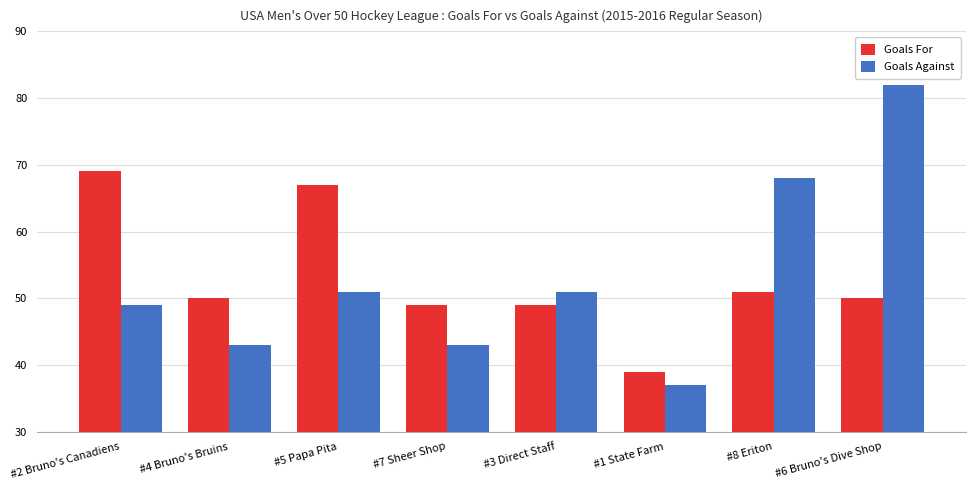

What is the label of the 3rd bar from the left?

#5 Papa Pita